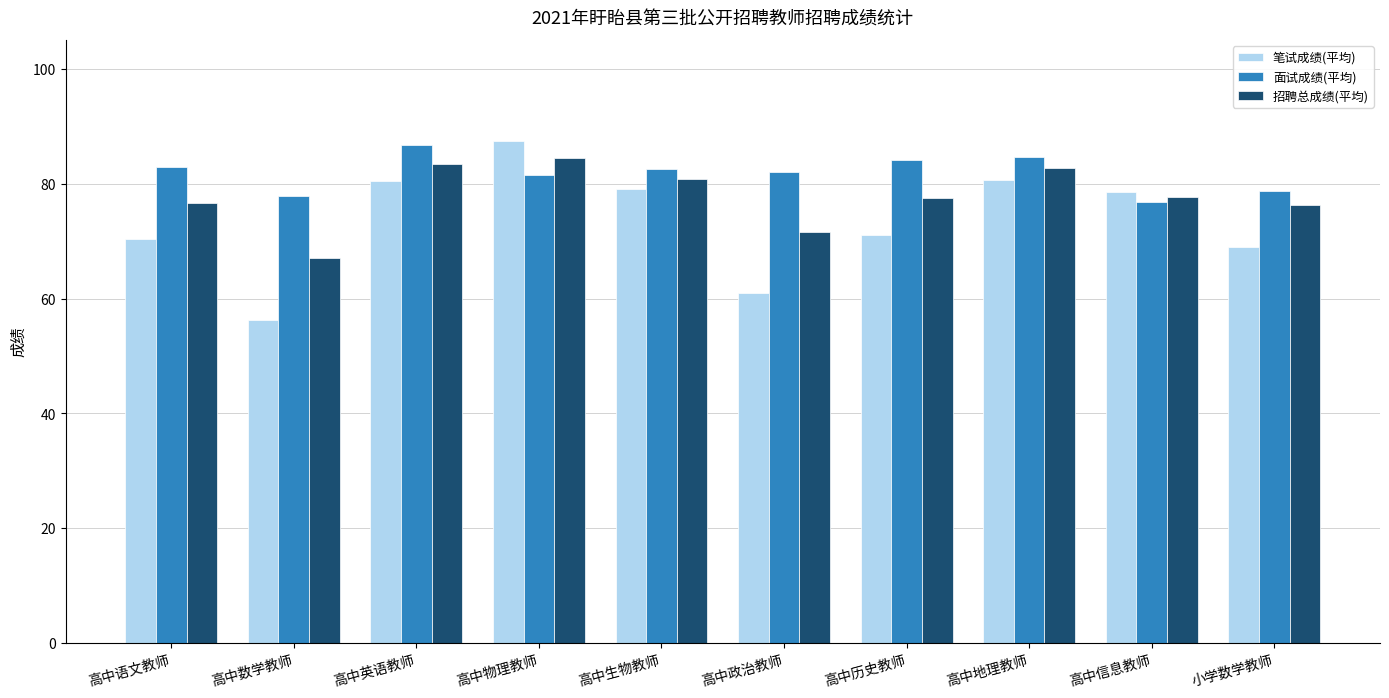

Which series has the largest range (max minus min)?

笔试成绩(平均)